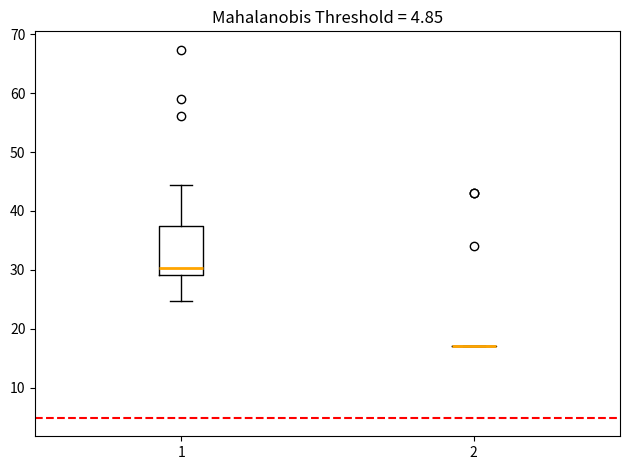

Reading left to right, read every box against the y-axis: the position of its median line, the range the box covers, and the ends of its whiskers. The values are not printed on the chart, so give them approximately, as read against the axis.

1: median 30, box 29 to 37, whiskers 25 to 44
2: box collapsed to a line at 17, whiskers 17 to 17